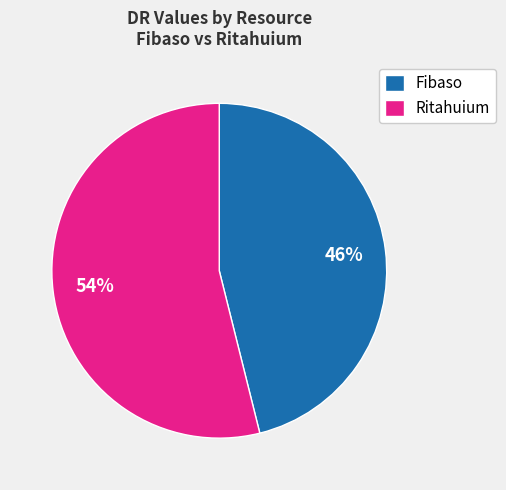

Is it true that Ritahuium is 60% of the pie?

False